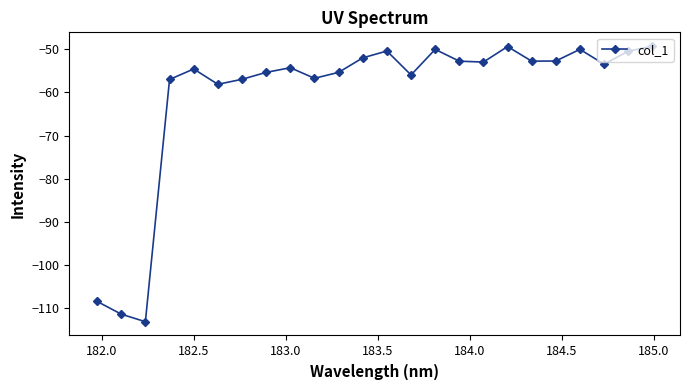

What is the value of the 18th point from the left?

-49.4